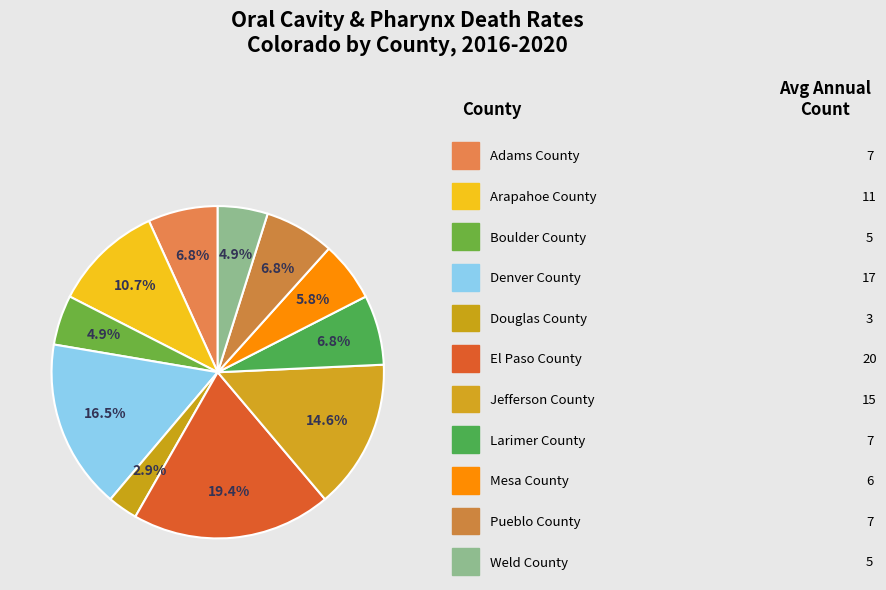

Count the number of slices in the pie.

11